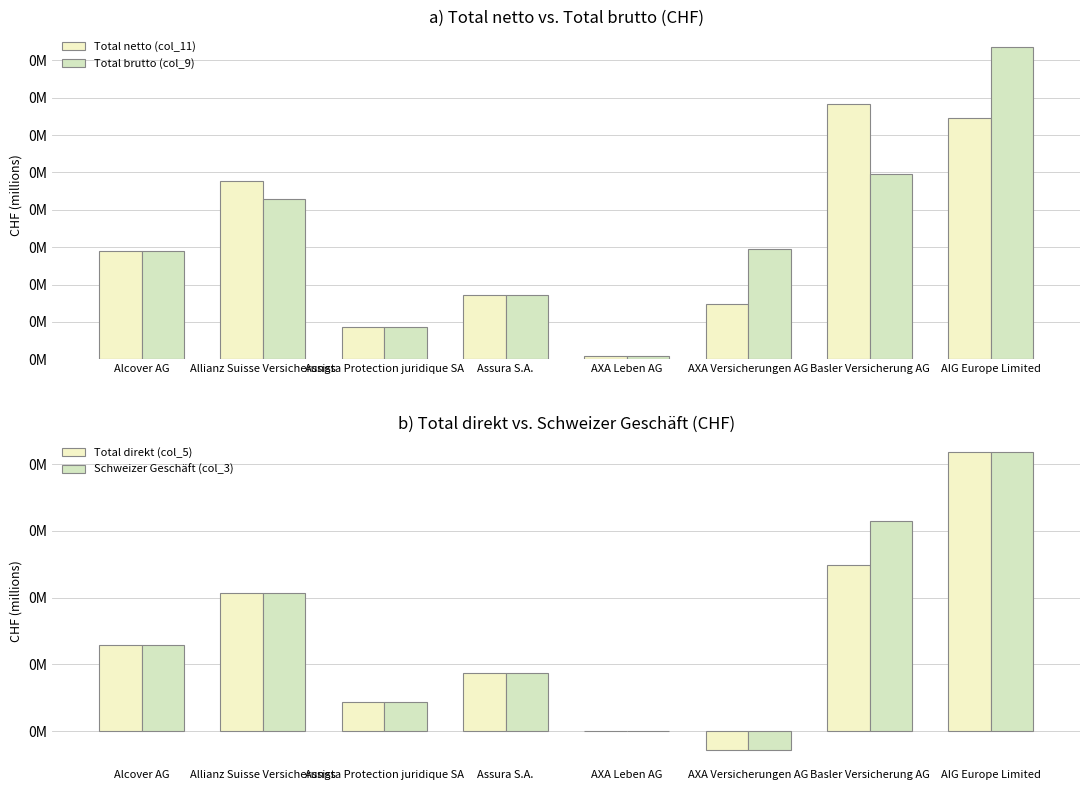

True or false: Total direkt (col_5) has a value of 28.6 at Allianz Suisse Versicherungs.

False